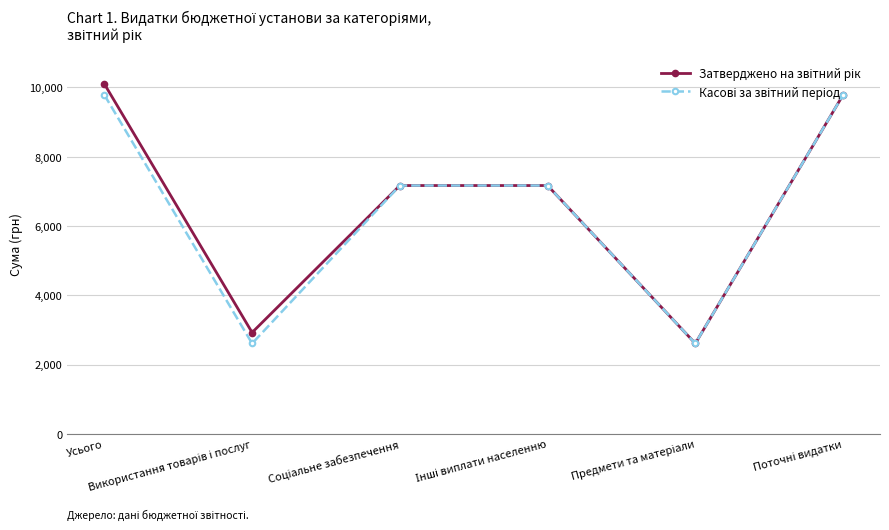

What is the difference between the highest and lowest values at Усього?

316.5